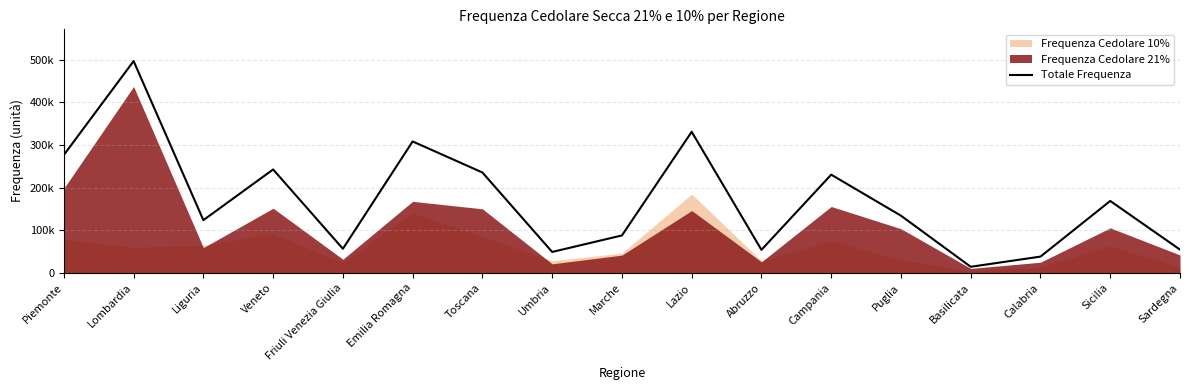

How many lines are shown in the chart?

1